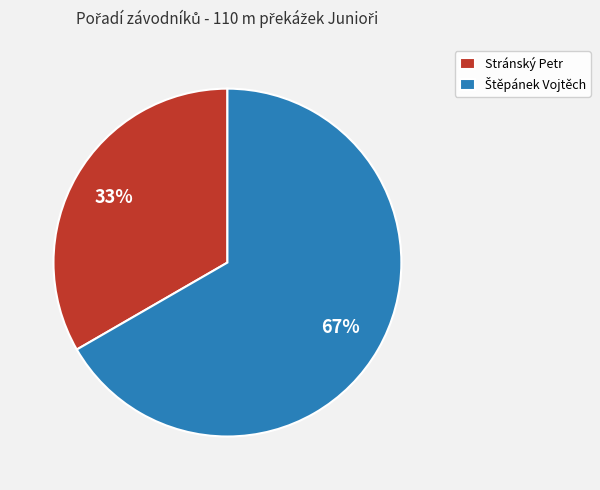

Is there a majority slice in this chart?

Yes